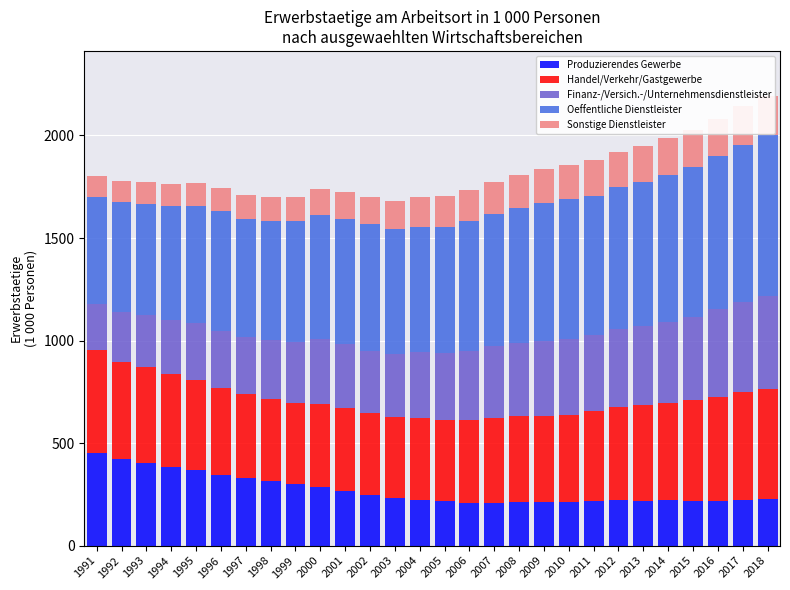

At 1999, list the series in order from smallest to largest.

Sonstige Dienstleister, Finanz-/Versich.-/Unternehmensdienstleister, Produzierendes Gewerbe, Handel/Verkehr/Gastgewerbe, Oeffentliche Dienstleister